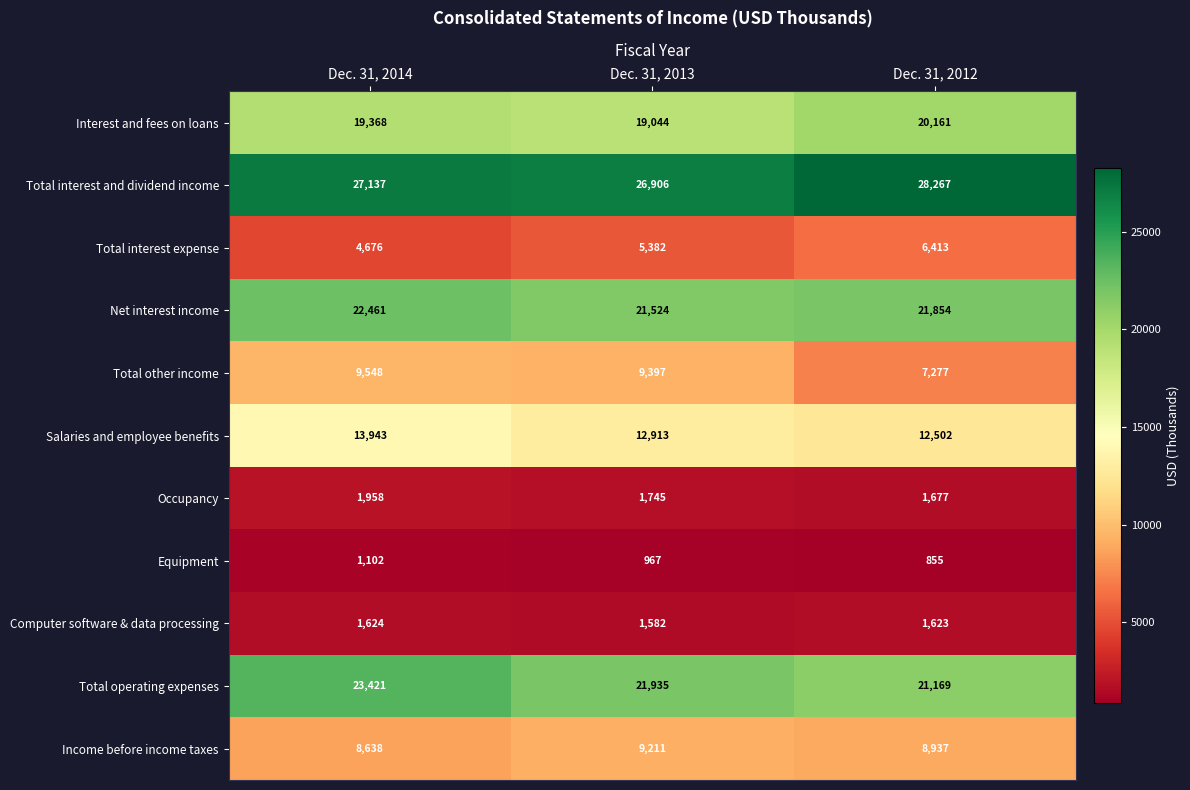

Count the Total interest expense values in the range 4676 to 6413.

3